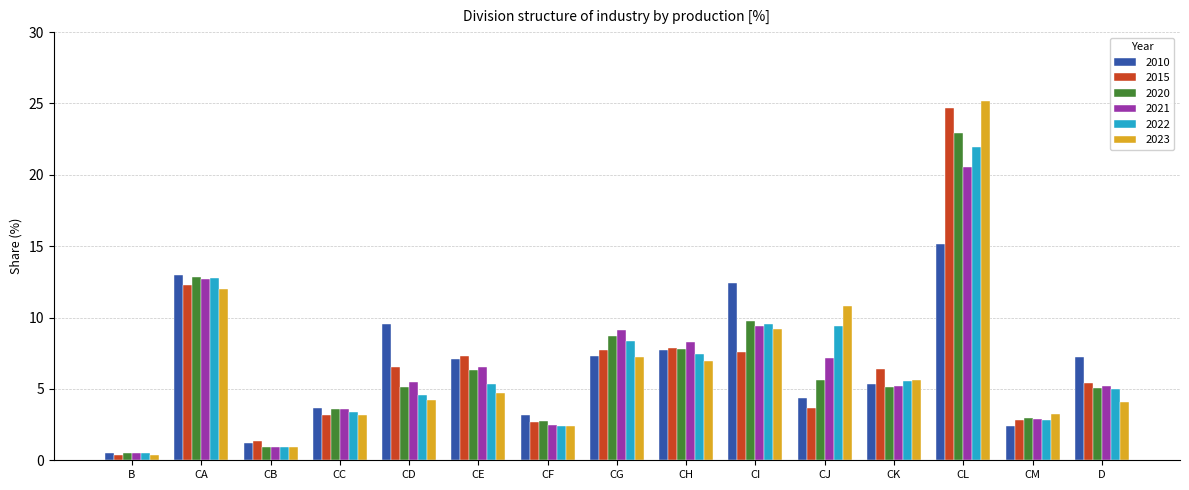

How many values in the 2015 series are below 6?

7